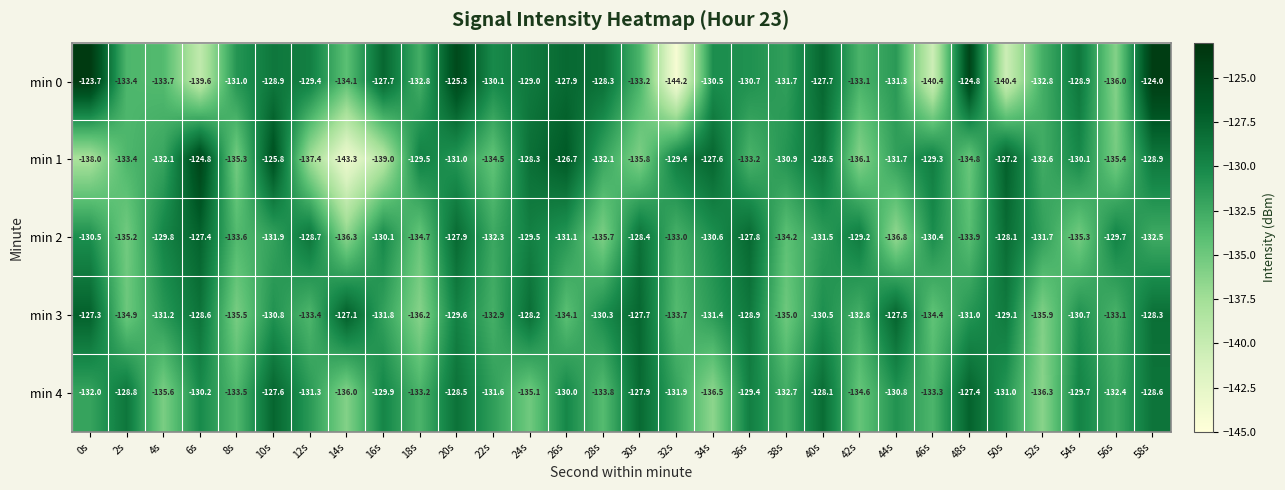

True or false: min 4 has a value of -128.8 at 2s.

True